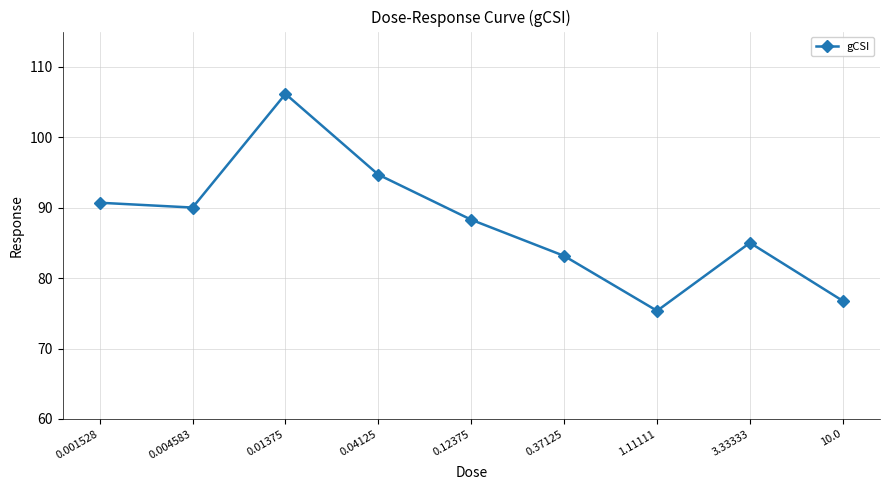

Reading left to right, extract all data points from this chart.

90.7	90.0	106.1	94.7	88.3	83.2	75.4	85.0	76.8